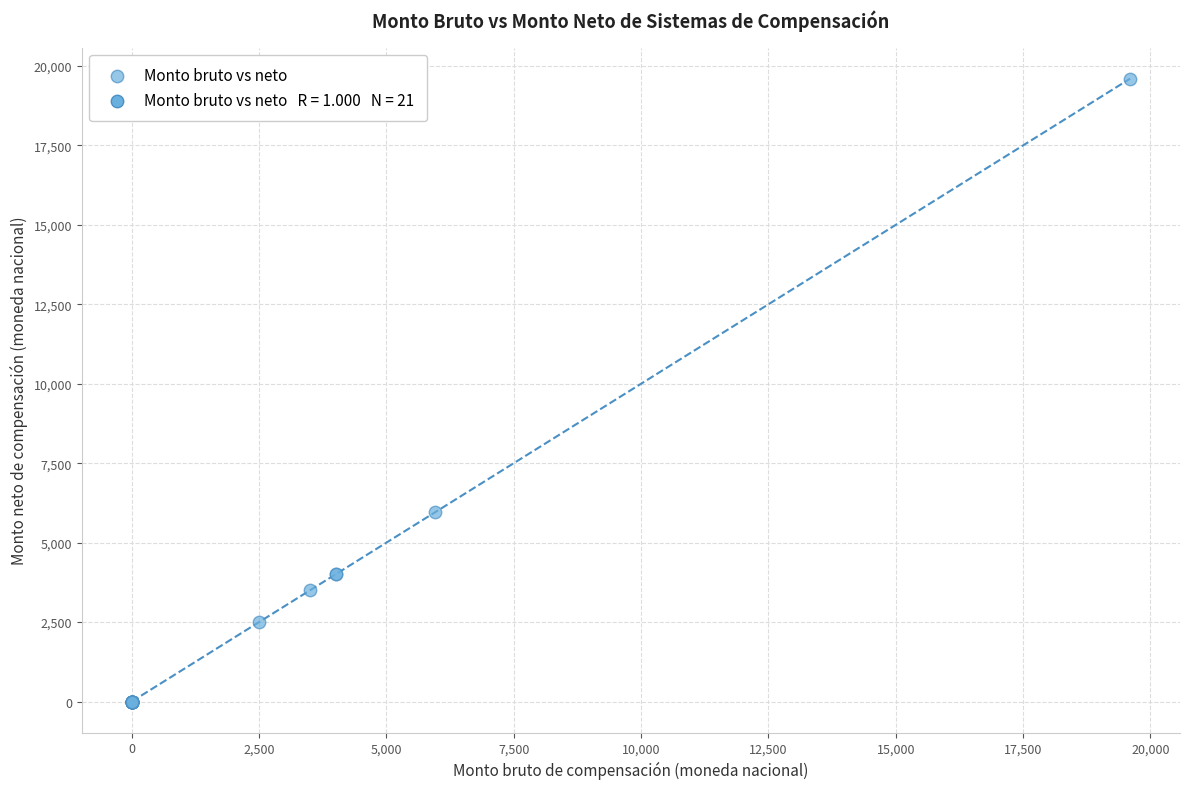

What Y value in the scatter plot is closest to 9800?

5950